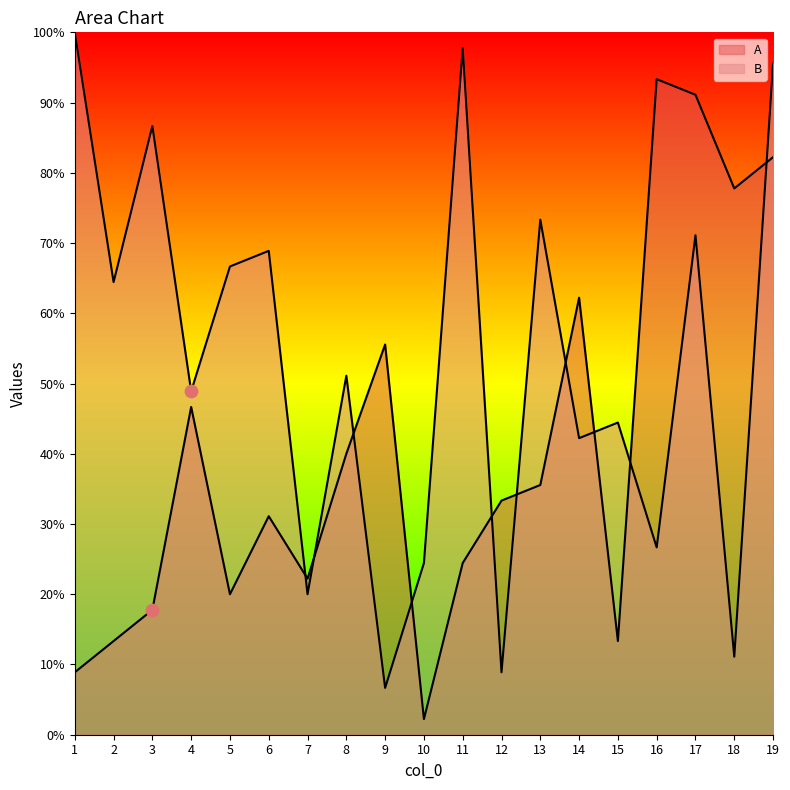

Which series has the largest total across all categories?

B